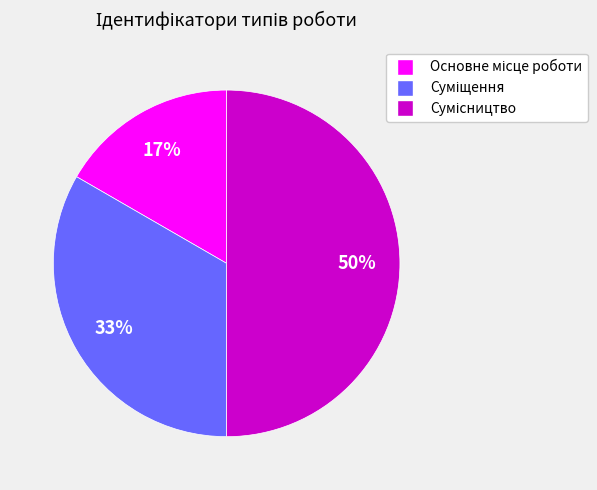

To the nearest percent, what is the difference between the largest and smallest slice percentages?

33%